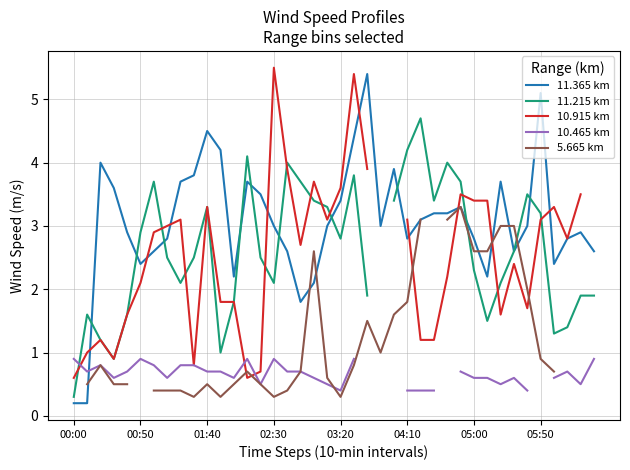

What is the maximum value for 11.365 km?

5.4